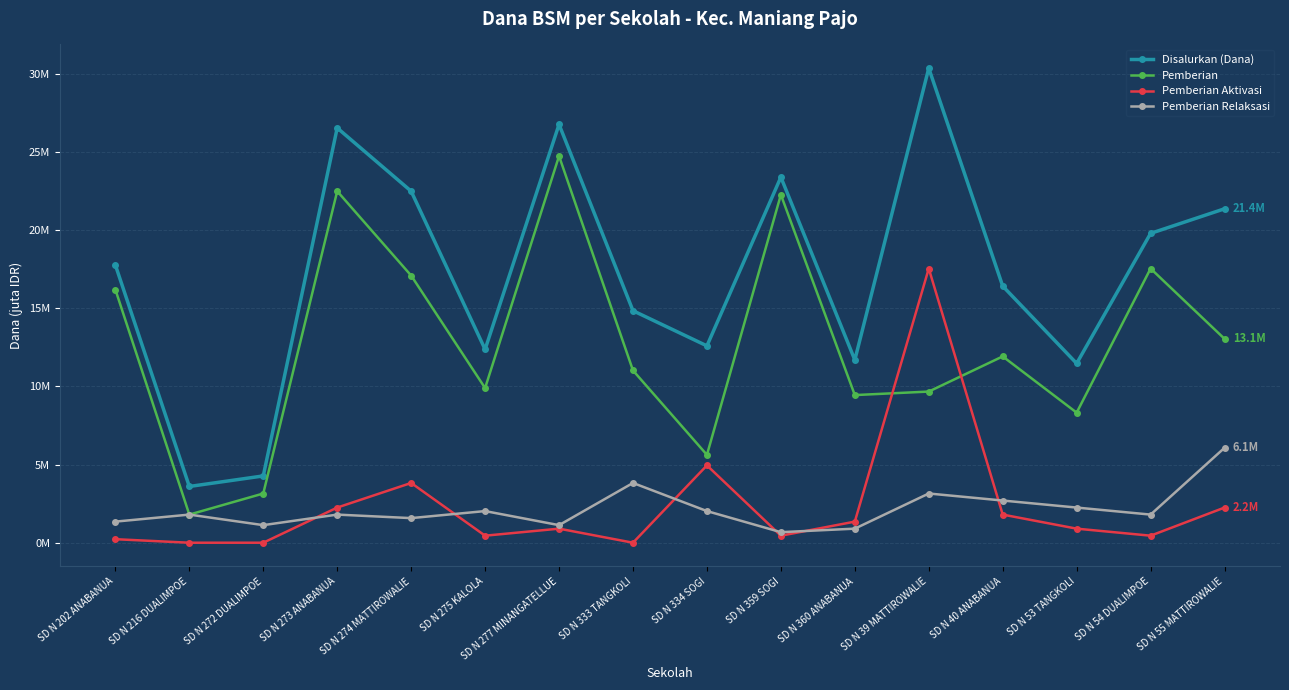

Is this an area chart (filled region under the line)?

No